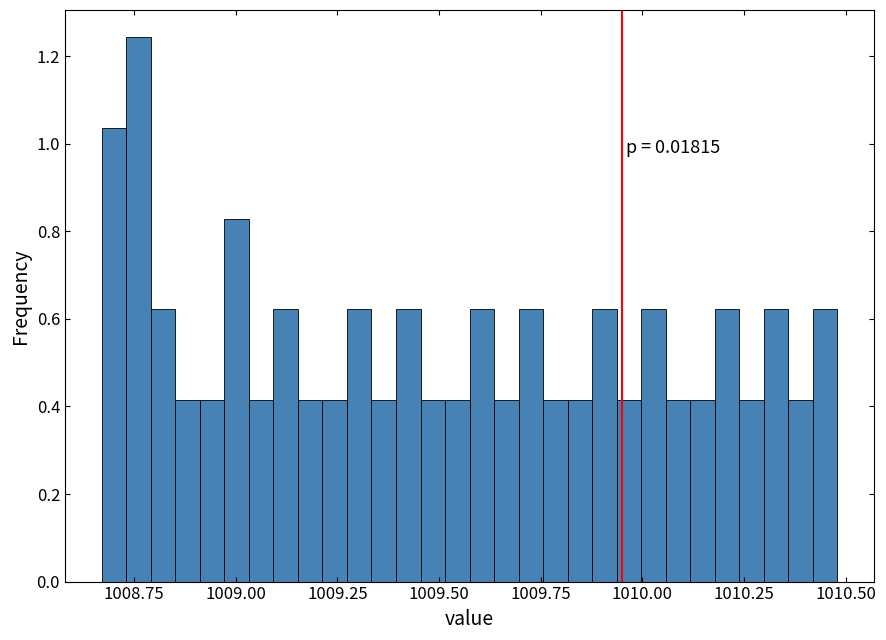

Read against the x-axis, roughly where is the centre of the tallest bar?

1008.75